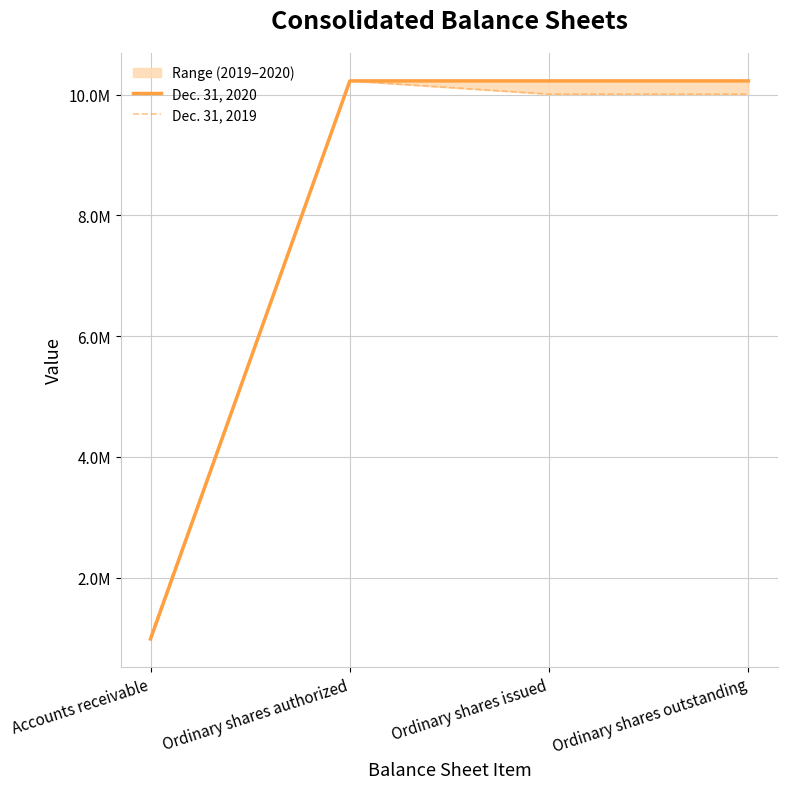

Rank the categories by Dec. 31, 2019 value from highest to lowest.

Ordinary shares authorized, Ordinary shares issued, Ordinary shares outstanding, Accounts receivable